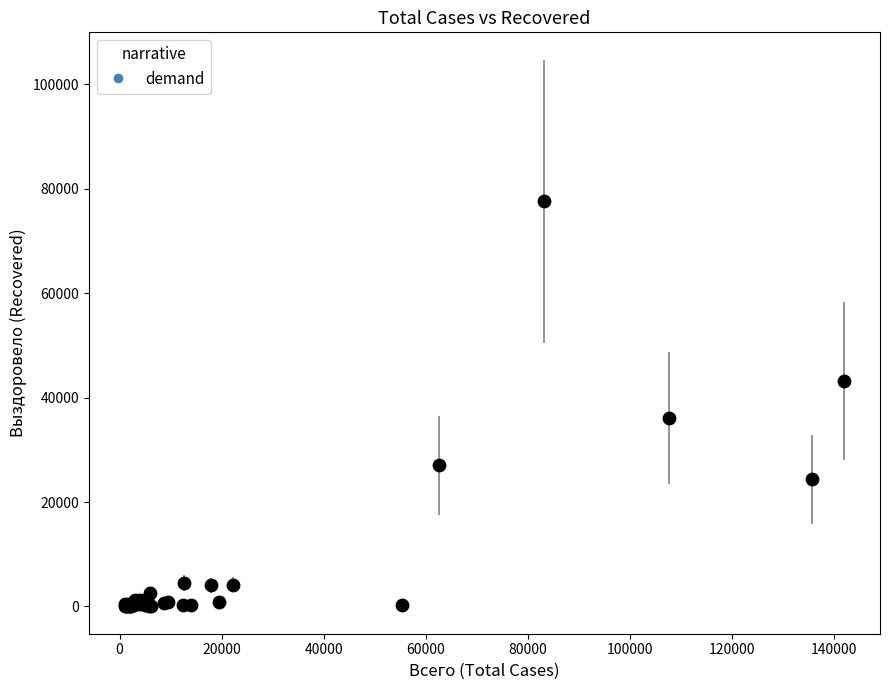

What Y value in the scatter plot is closest to 38807?

36081